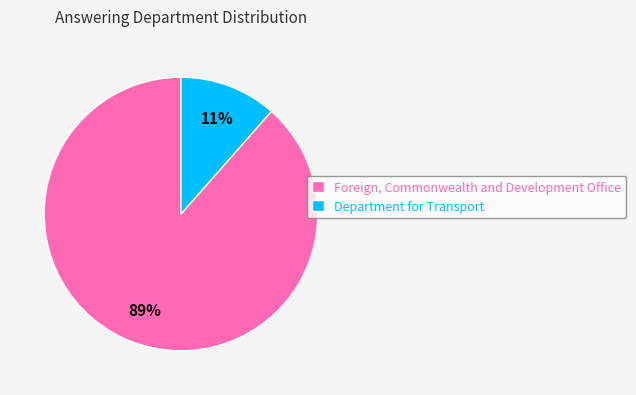

Combined, do Foreign, Commonwealth and Development Office and Department for Transport account for over 50%?

Yes